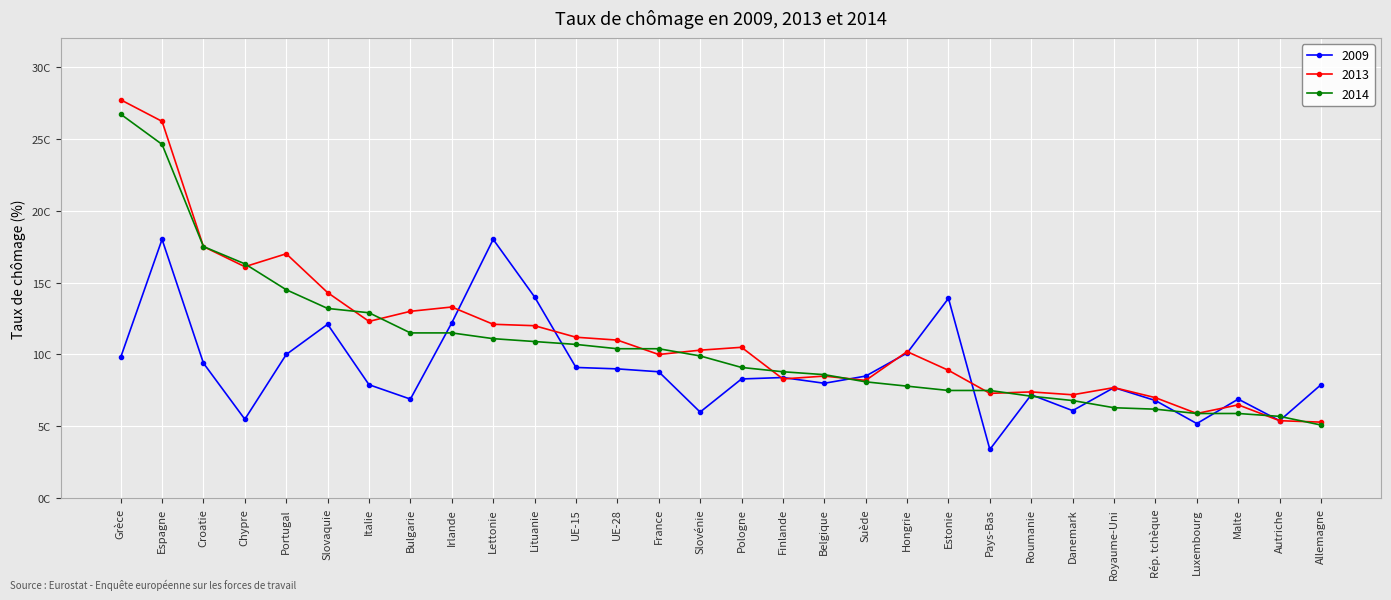

What is the label of the 1st point from the left?

Grèce